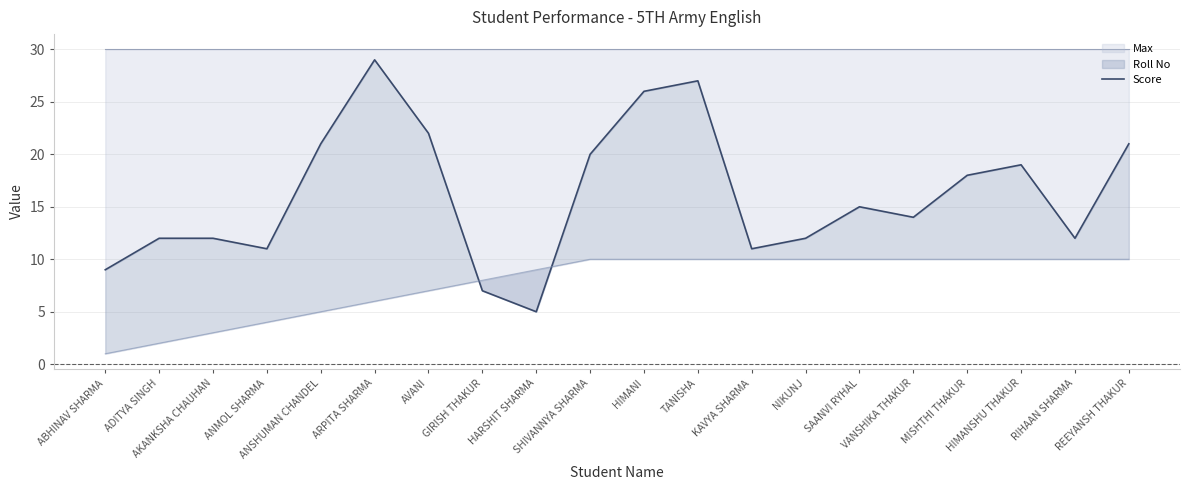

List the labels in order of value, largest first.

ARPITA SHARMA, TANISHA, HIMANI, AVANI, ANSHUMAN CHANDEL, REEYANSH THAKUR, SHIVANNYA SHARMA, HIMANSHU THAKUR, MISHTHI THAKUR, SAANVI RYHAL, VANSHIKA THAKUR, ADITYA SINGH, AKANKSHA CHAUHAN, NIKUNJ, RIHAAN SHARMA, ANMOL SHARMA, KAVYA SHARMA, ABHINAV SHARMA, GIRISH THAKUR, HARSHIT SHARMA